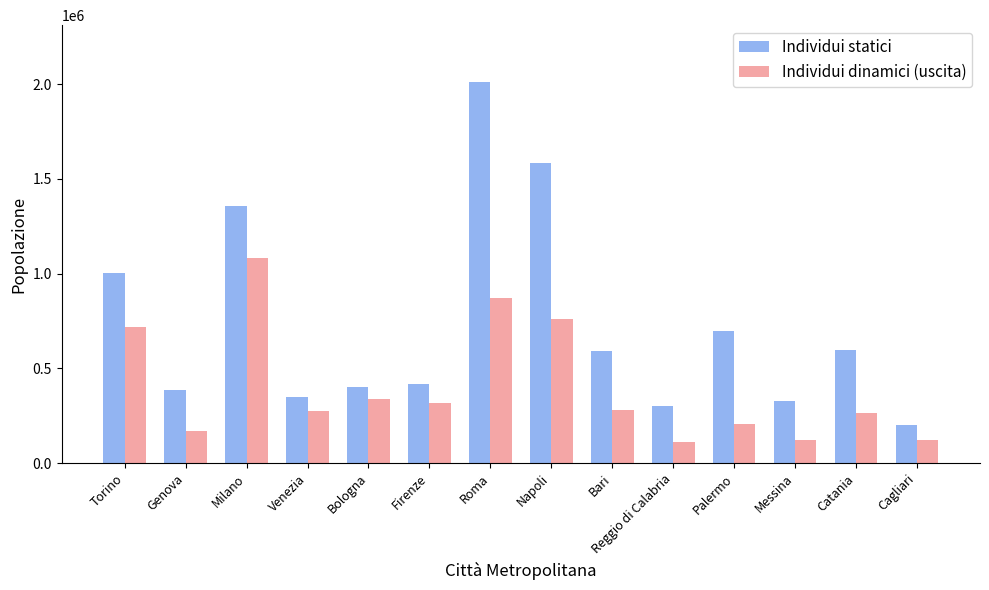

Rank the series by their average value, from highest to lowest.

Individui statici, Individui dinamici (uscita)